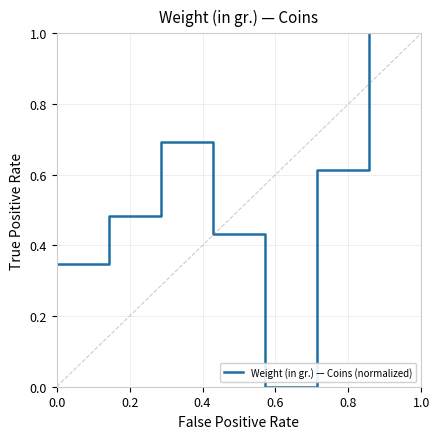

What is the maximum value shown in the chart?

1.0